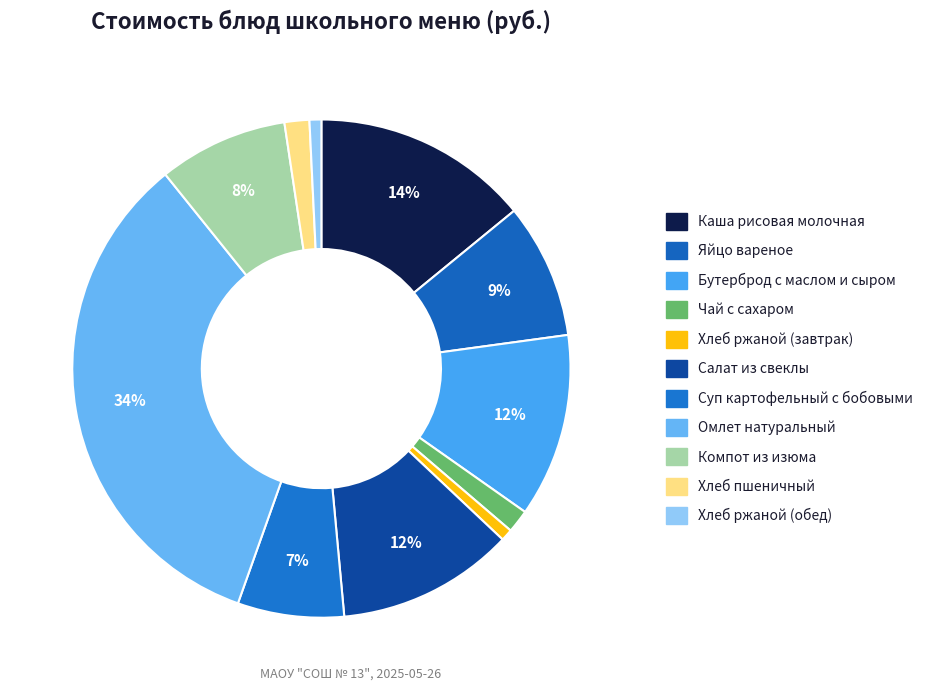

Count the number of slices in the pie.

11